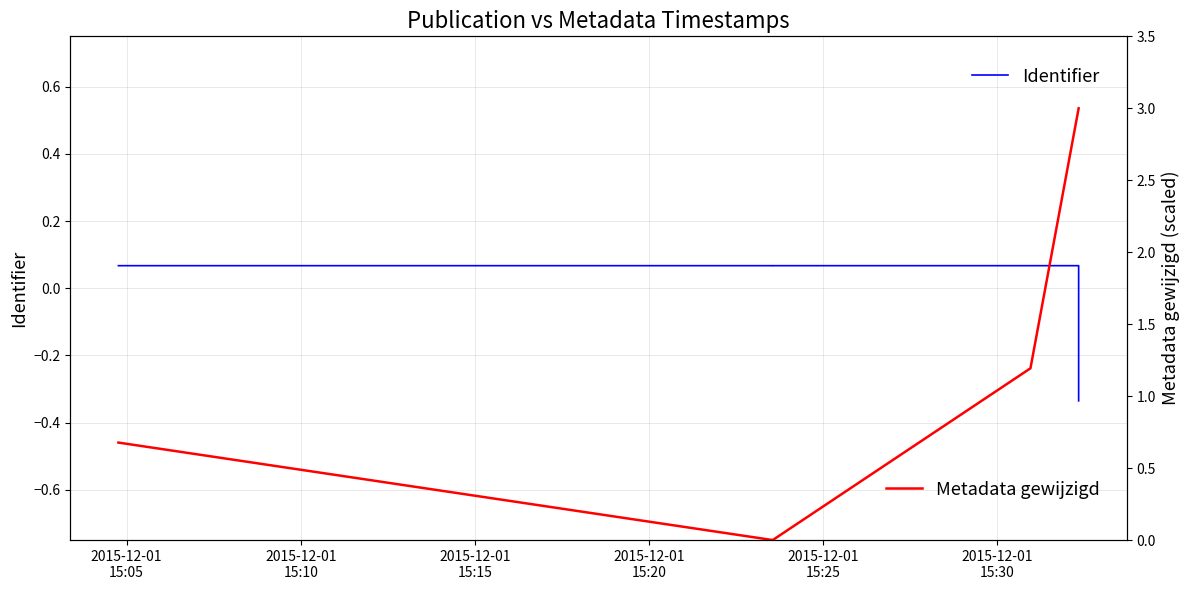

Which series has the largest range (max minus min)?

Metadata gewijzigd